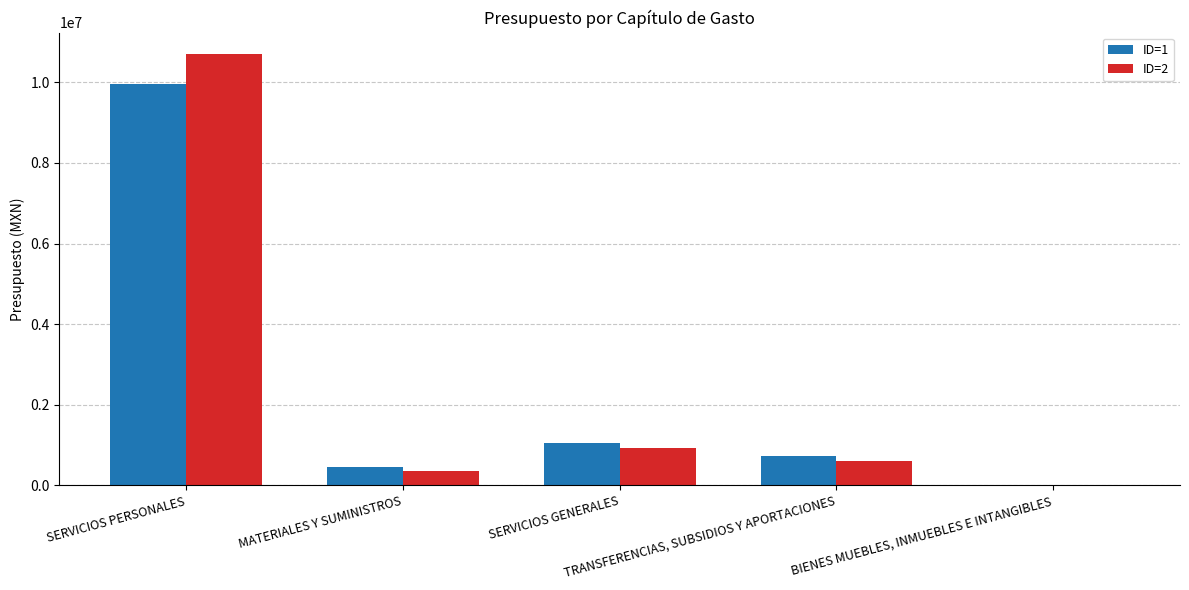

What is the maximum value shown in the chart?

10700527.0